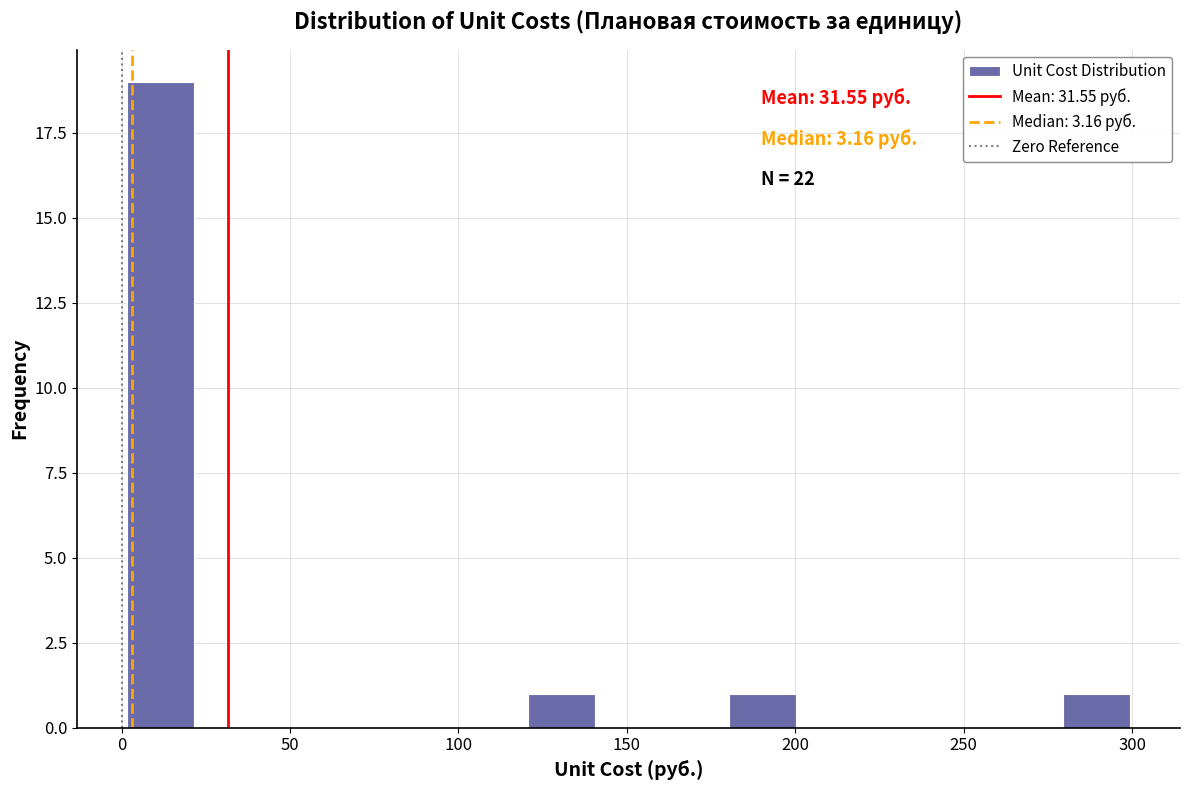

Around what value on the x-axis is the tallest bar? Give the approximate position of its centre, as read against the axis.

10